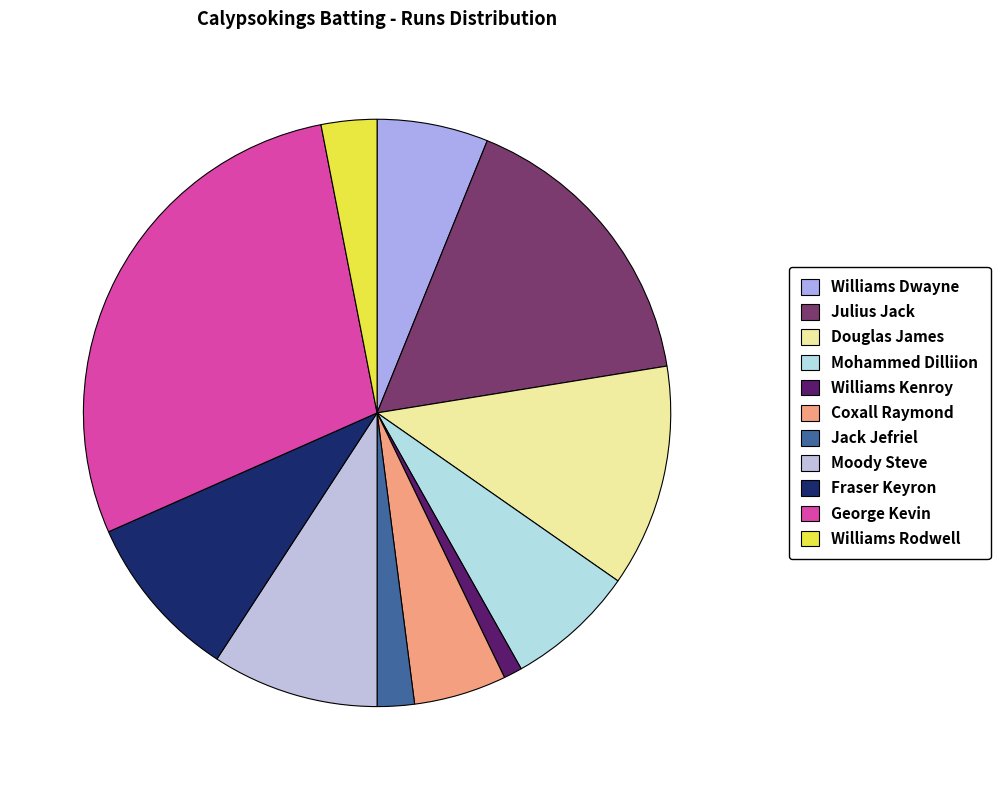

To the nearest percent, what is the difference between the largest and smallest slice percentages?

28%